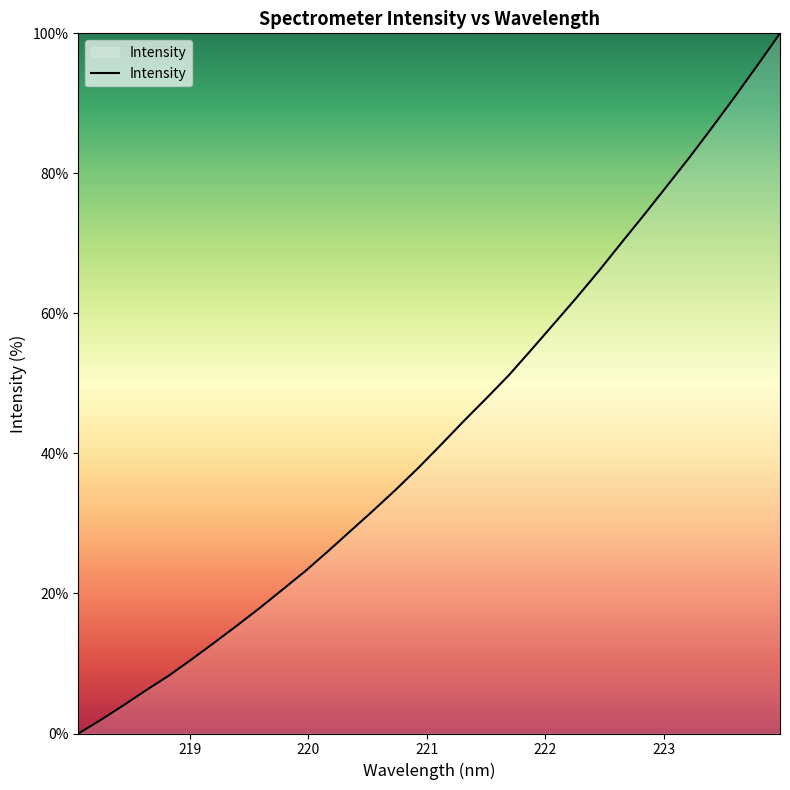

How many categories are shown in the chart?

32